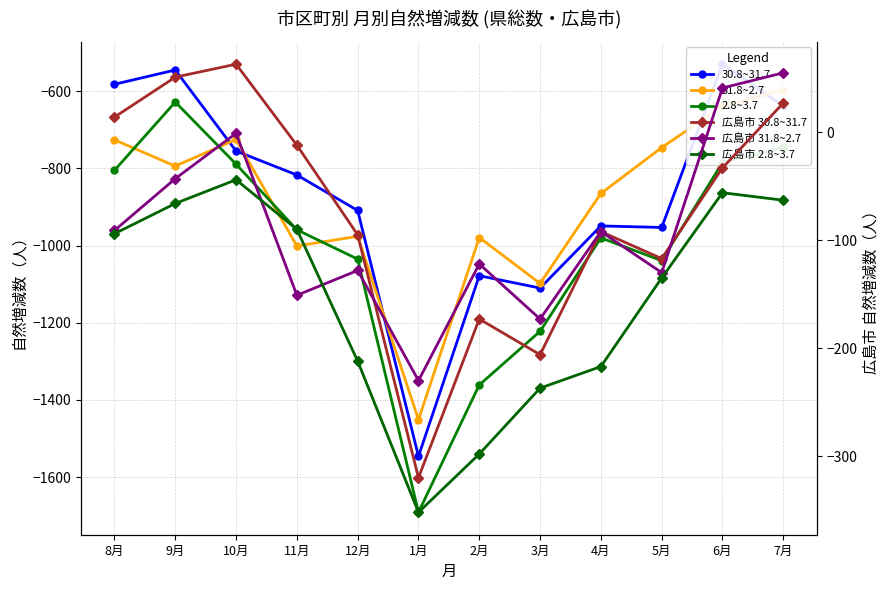

Does the chart display data point markers on the line(s)?

Yes